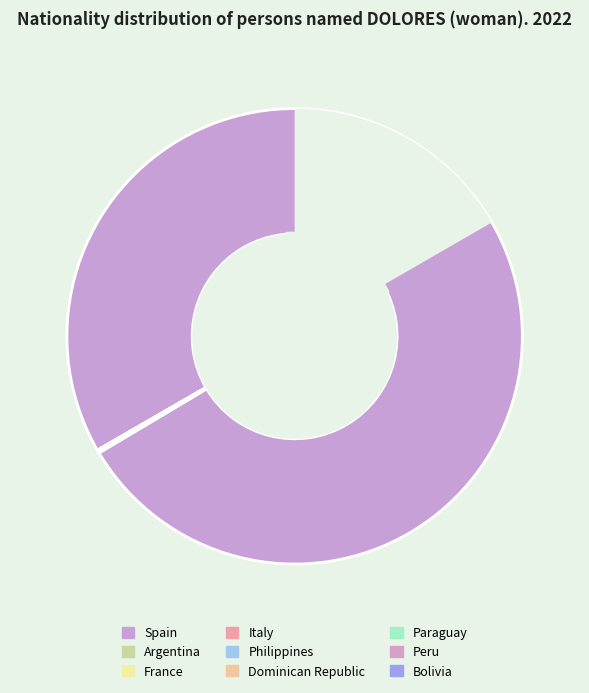

Is there a majority slice in this chart?

Yes